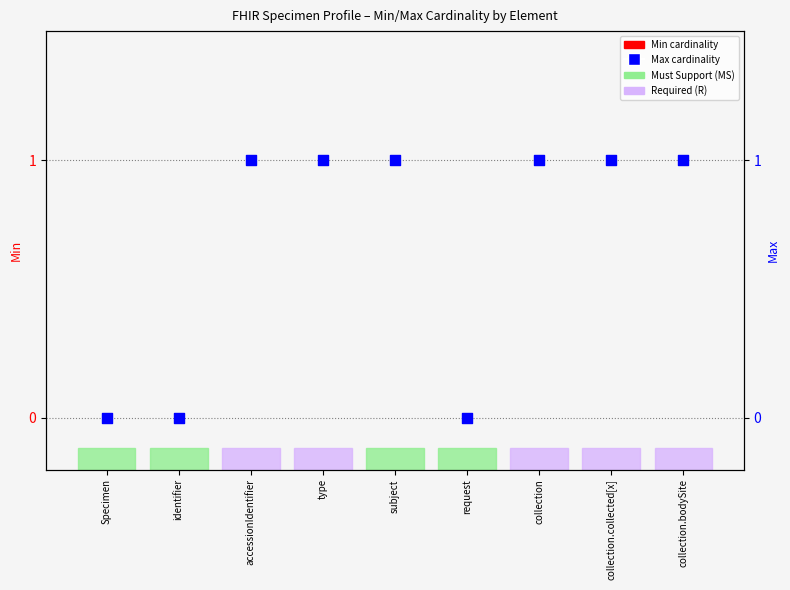

At how many categories does at least one series exceed 0?

6